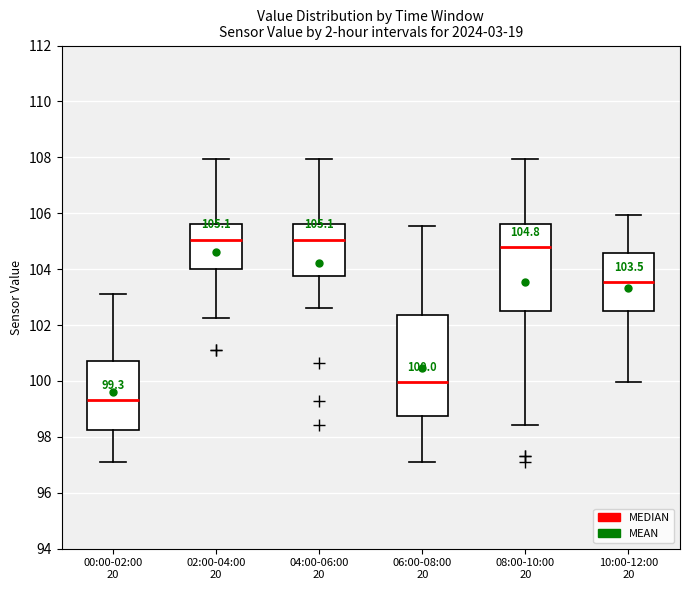

Comparing the boxes themselves (not the whiskers), which one is the tallest?

06:00-08:00 20